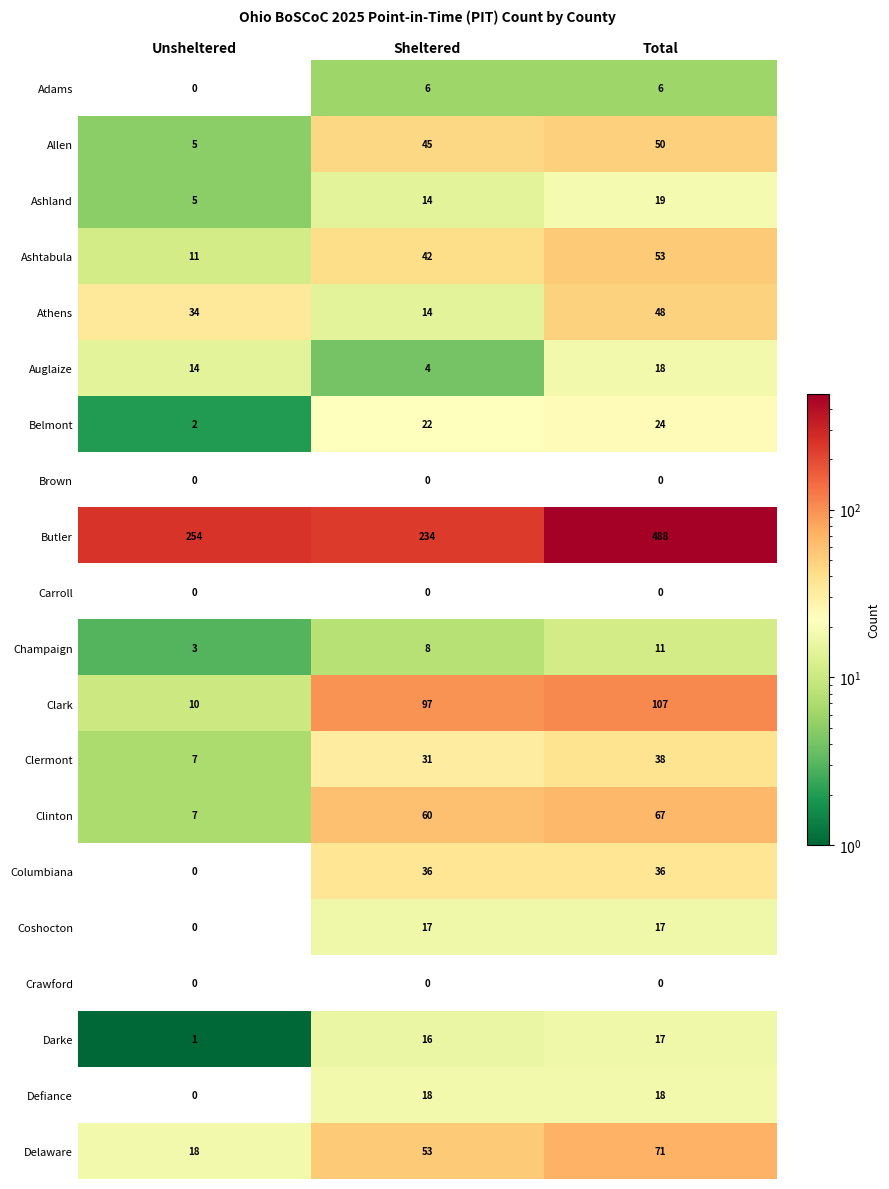

True or false: Butler has a value of 793 at Total.

False